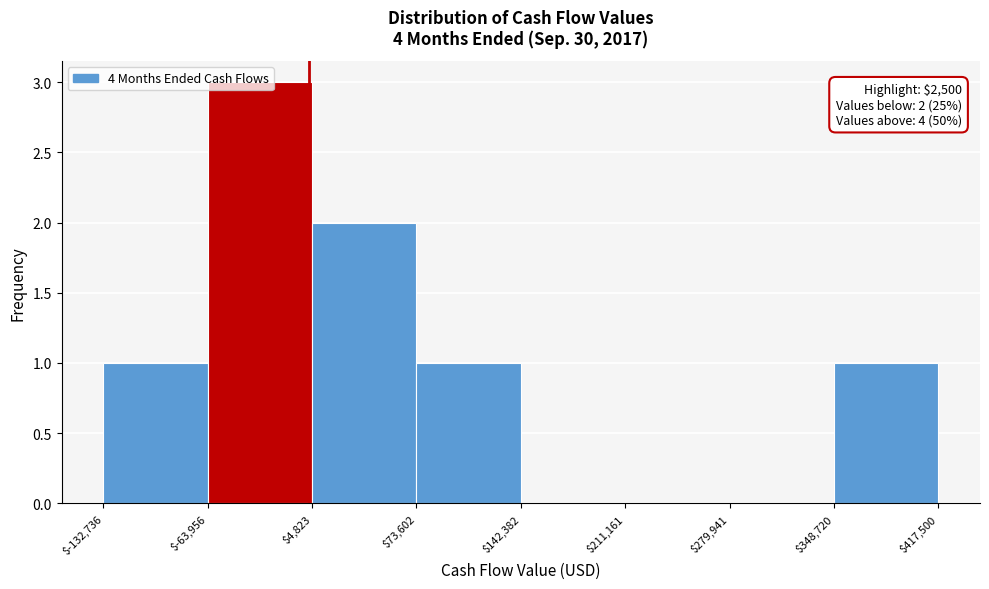

Over which range of the x-axis is the bar tallest?

$-63,956 to $4,823